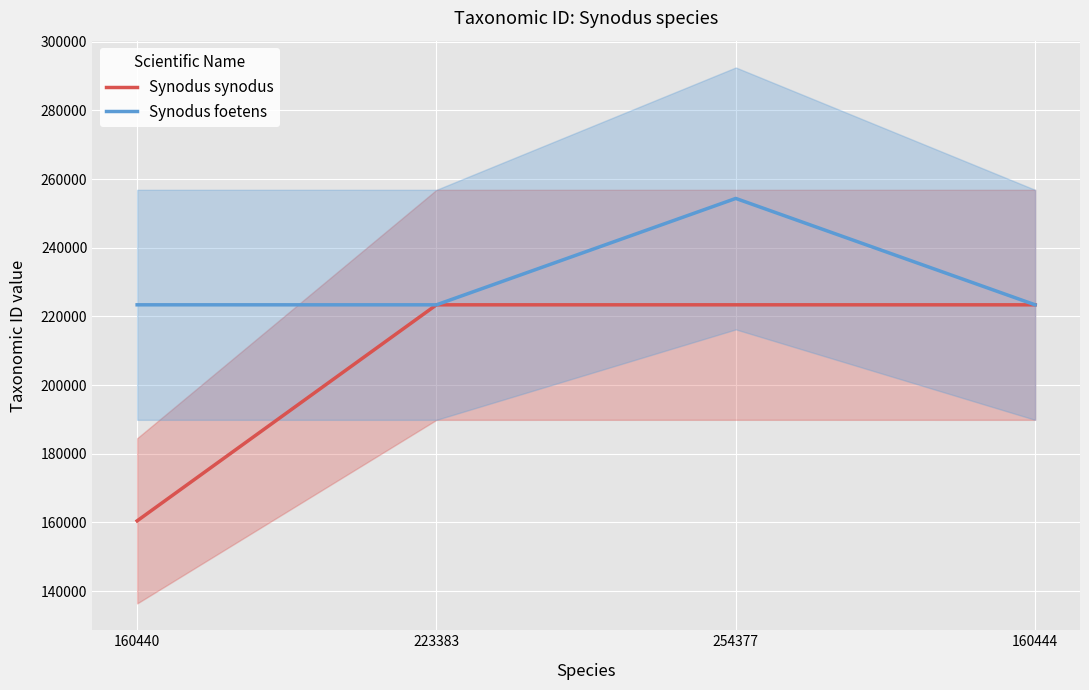

True or false: Synodus foetens and Synodus synodus cross at least once.

False